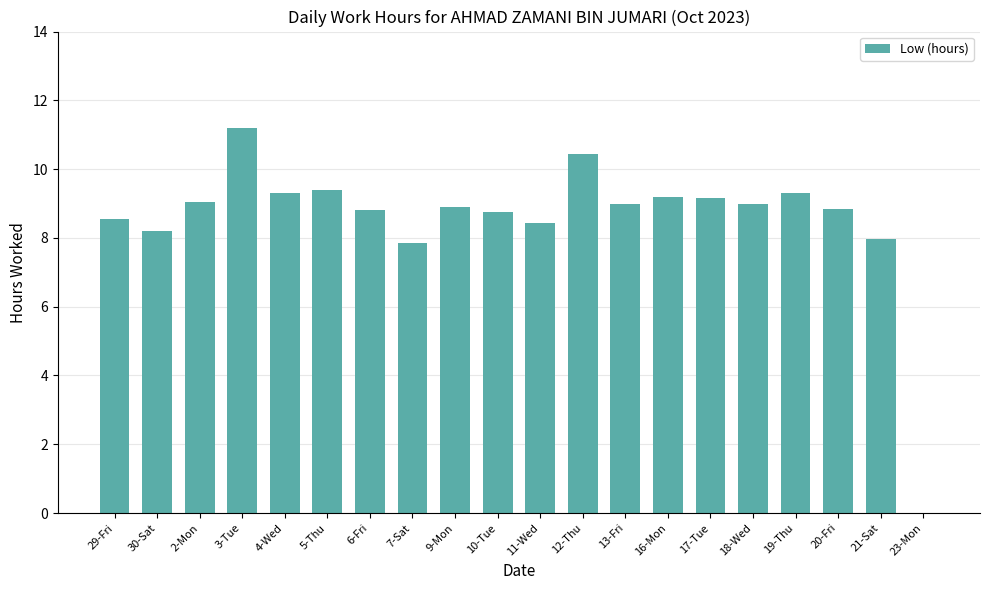

At which label is the value closest to 5?

7-Sat